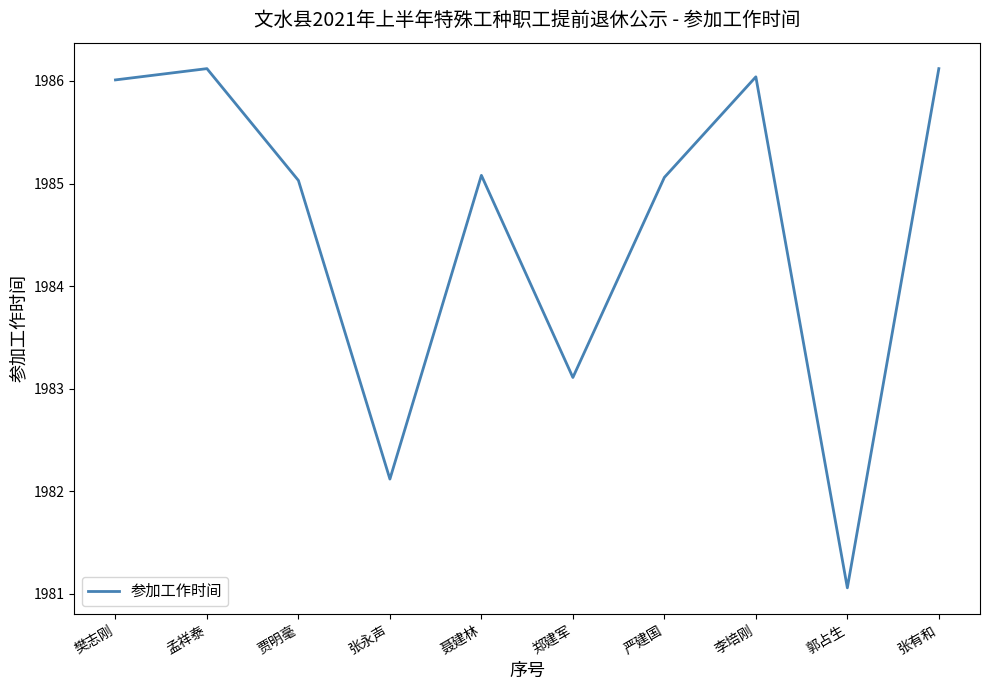

Reading left to right, transcribe all the data shown in this chart.

樊志刚=1986.0	孟祥泰=1986.1	贾明毫=1985.0	张永声=1982.1	聂建林=1985.1	郑建军=1983.1	严建国=1985.1	李培刚=1986.0	郭占生=1981.1	张有和=1986.1